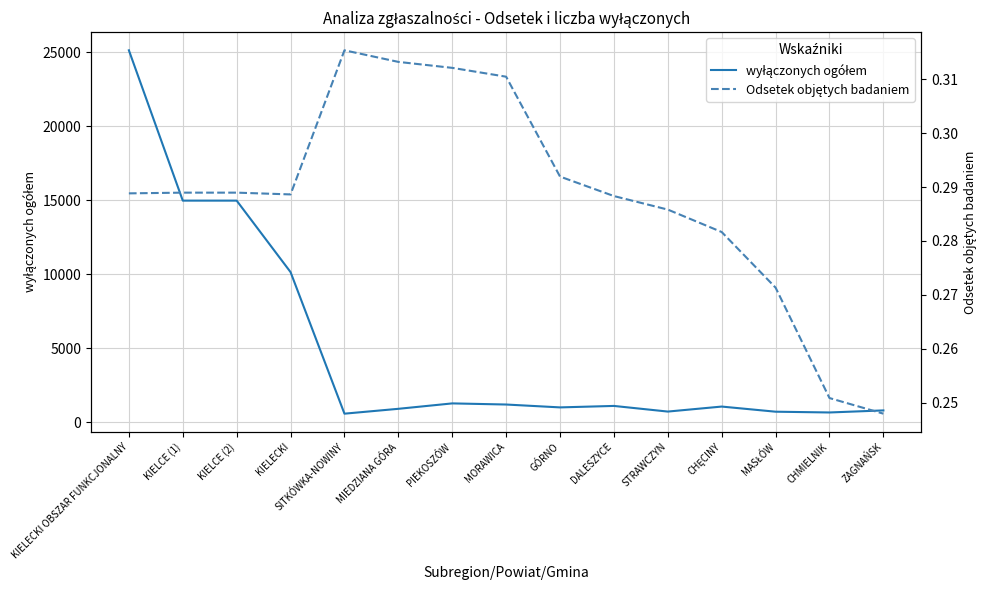

How many interior local valleys does the Odsetek objętych badaniem series have?

1